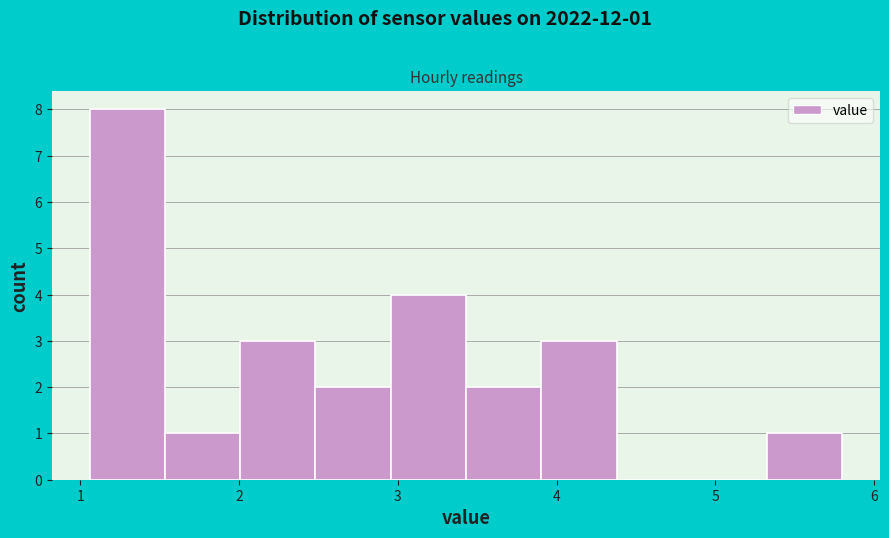

Over which range of the x-axis is the bar tallest?

1.1 to 1.5